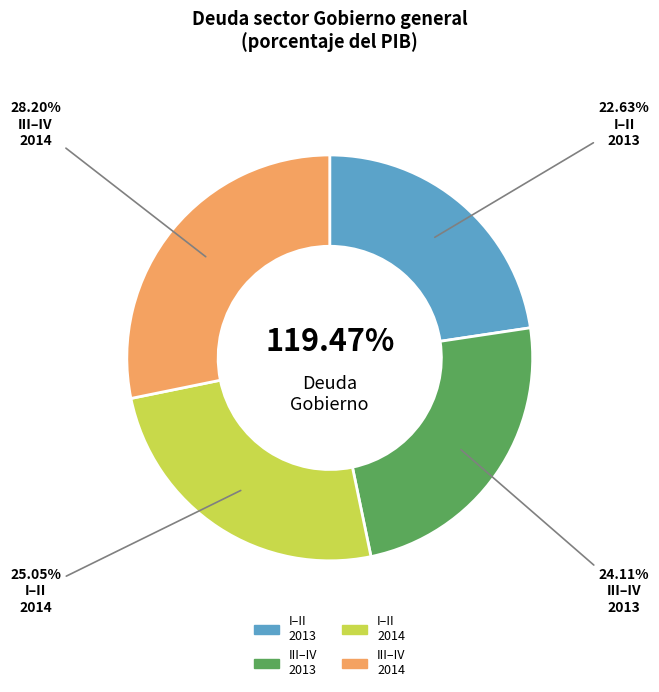

Which slice is the smallest?

I 2013